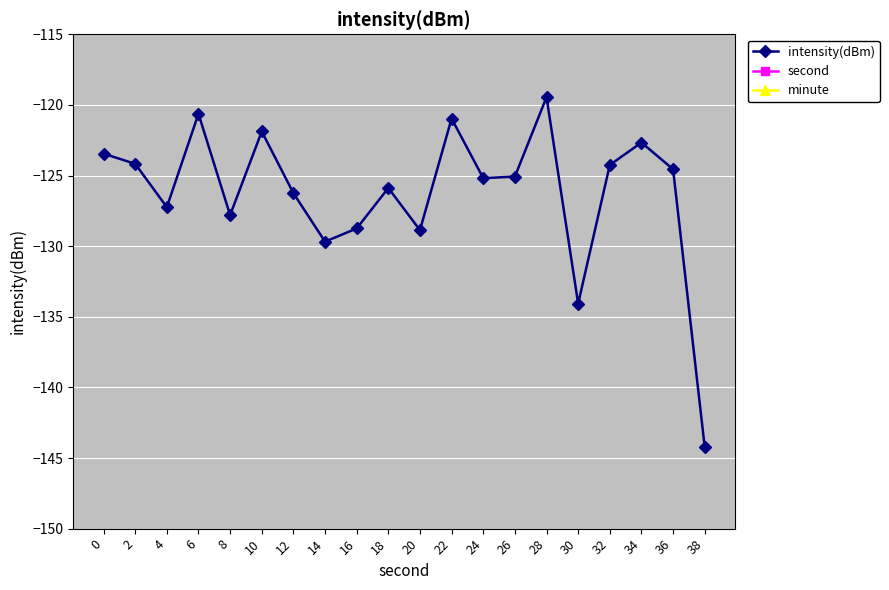

Which series has the largest range (max minus min)?

second